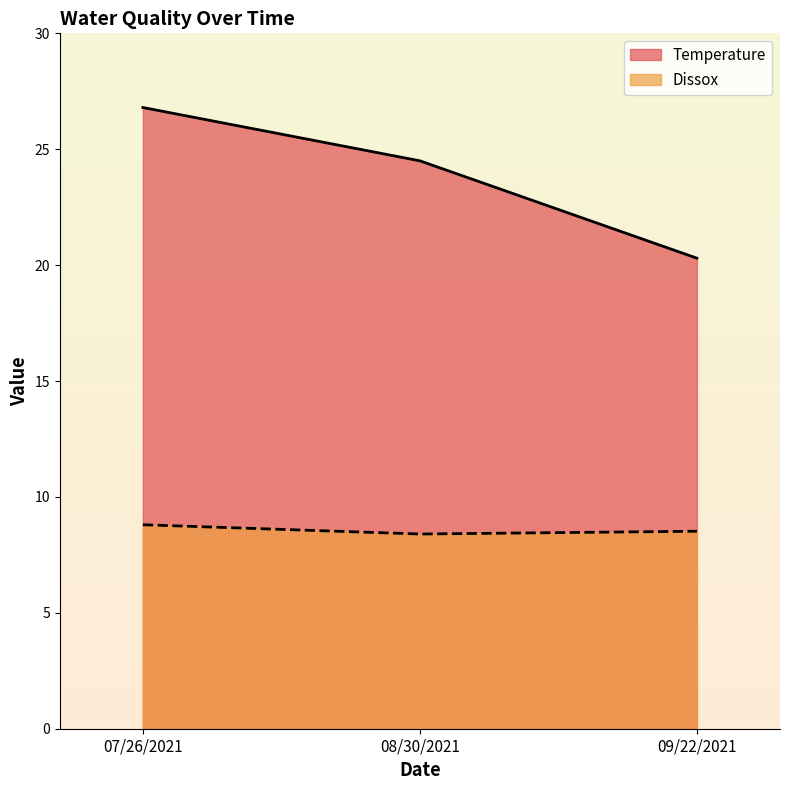

At which label does Temperature reach its minimum?

09/22/2021